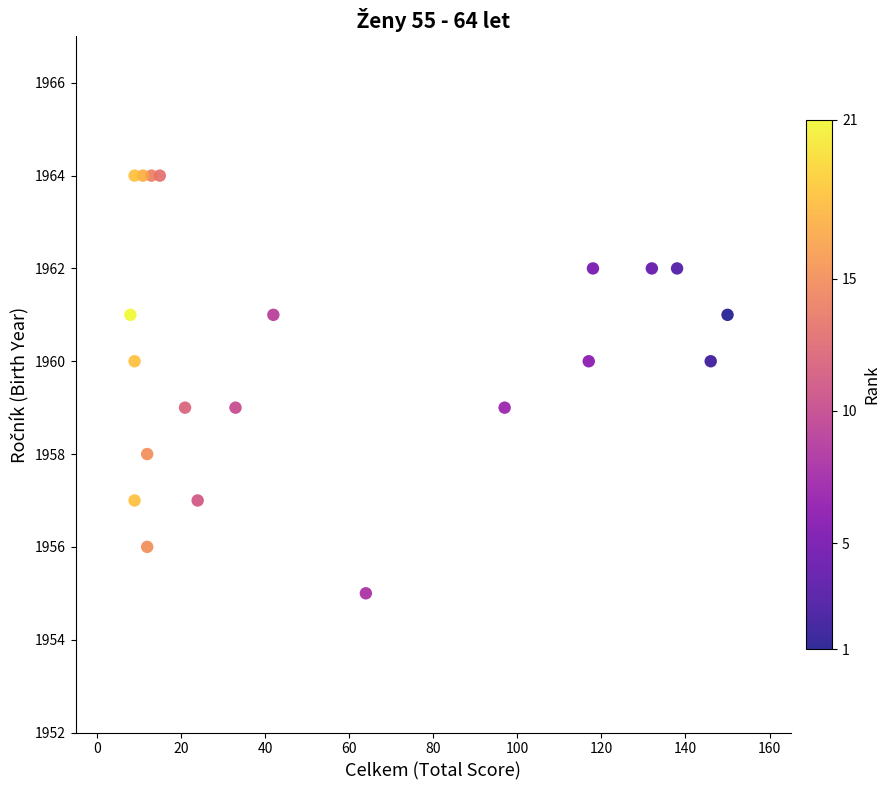

What is the range of X values (max minus min)?

142